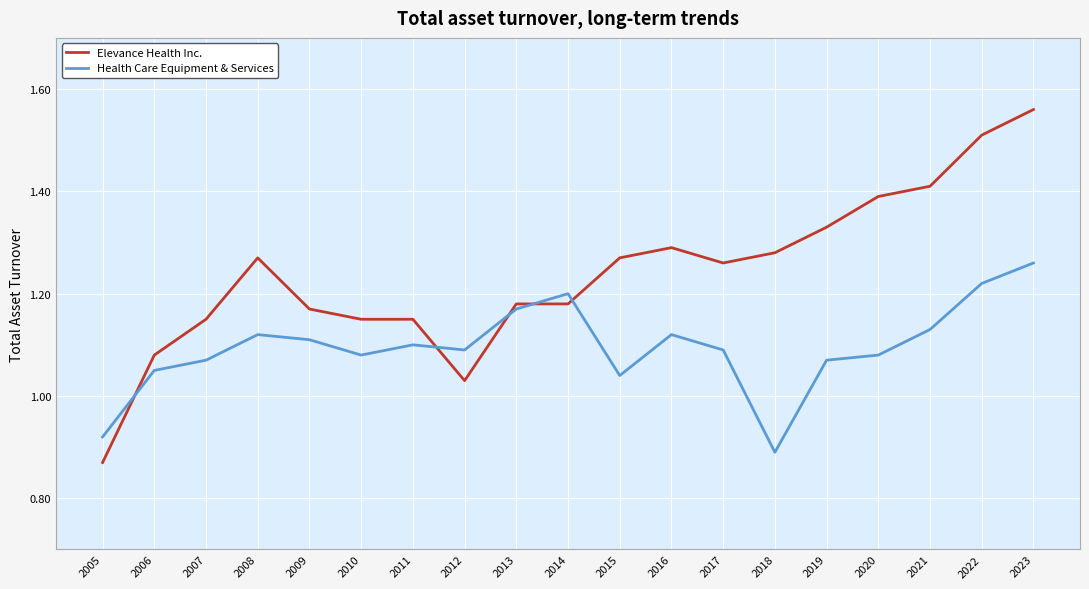

At which label does Elevance Health Inc. reach its peak?

2023